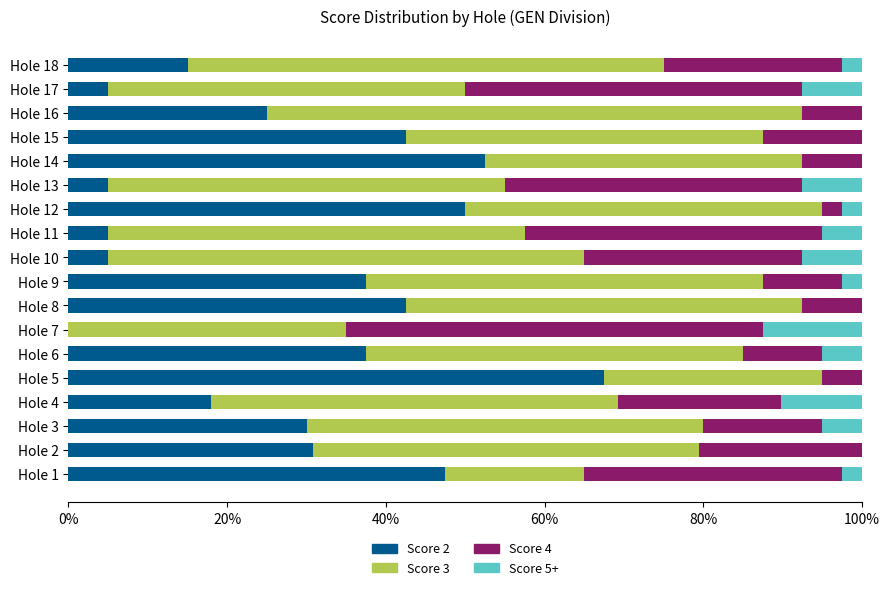

What is the highest value of the Score 2 series?

67.5